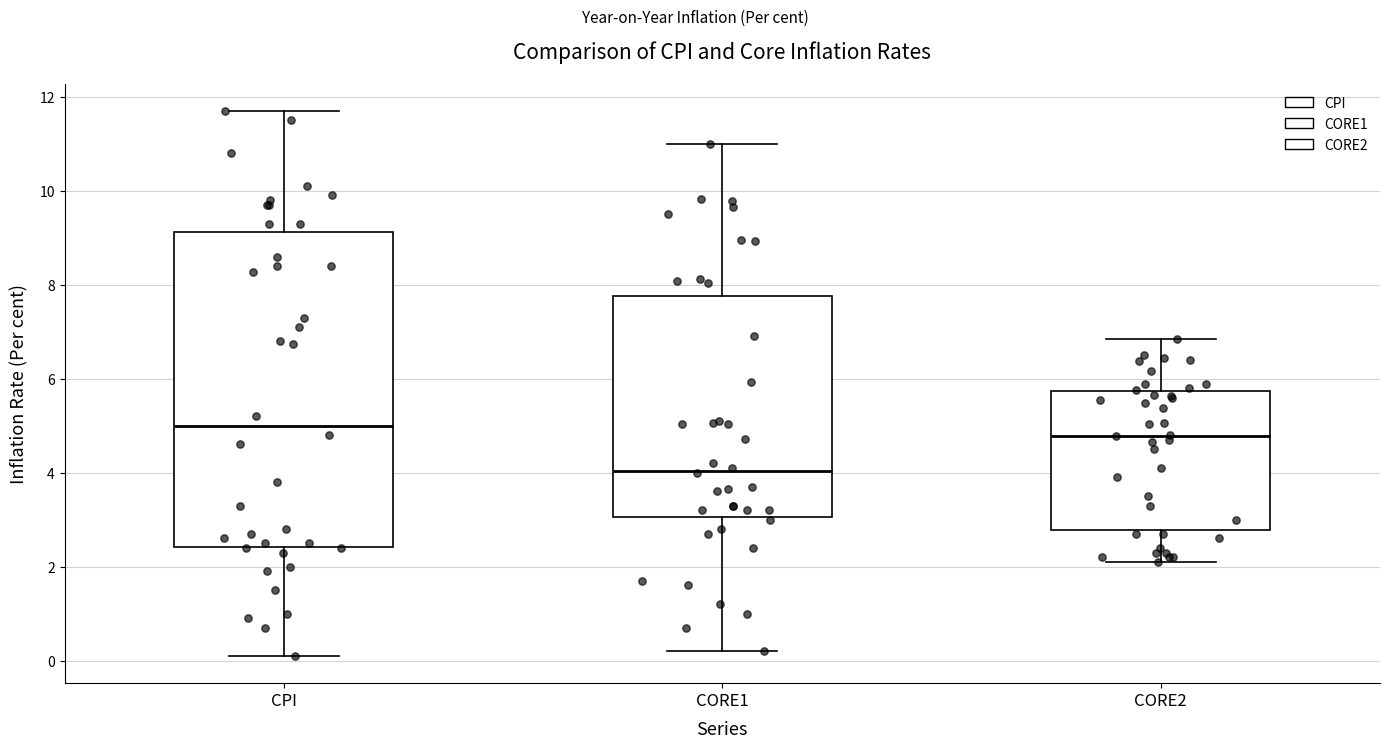

Reading left to right, transcribe this box plot: for each box, give where its median line is, the range the box spans, and where its two whiskers end, as read against the y-axis. The values are not printed on the chart, so give them approximately, as read against the axis.

CPI: median 5.0, box 2.4 to 9.2, whiskers 0.2 to 11.8
CORE1: median 4.0, box 3.0 to 7.8, whiskers 0.2 to 11.0
CORE2: median 4.8, box 2.8 to 5.8, whiskers 2.2 to 6.8